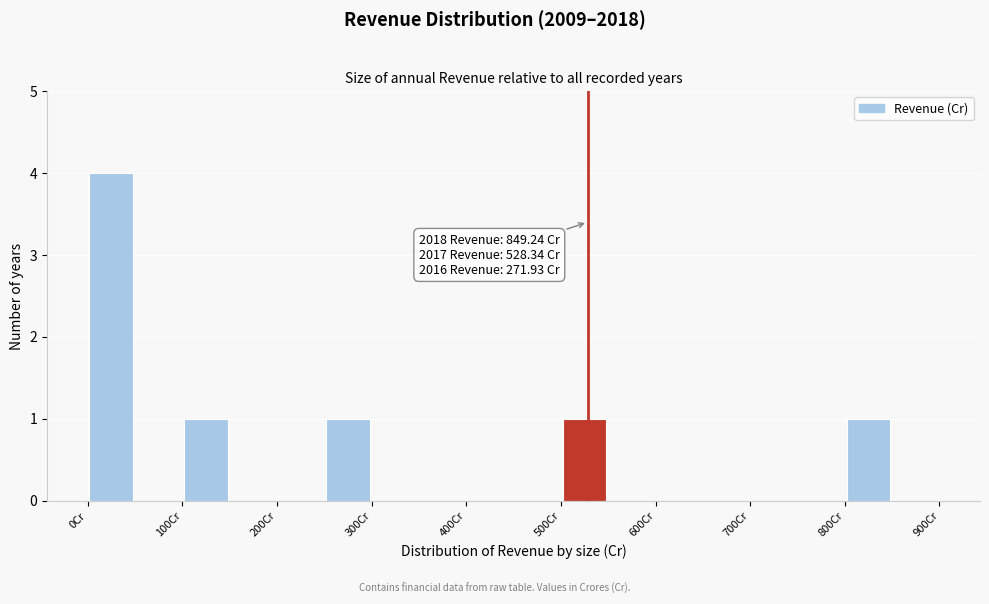

Which range on the x-axis has the tallest bar?

0 to 50